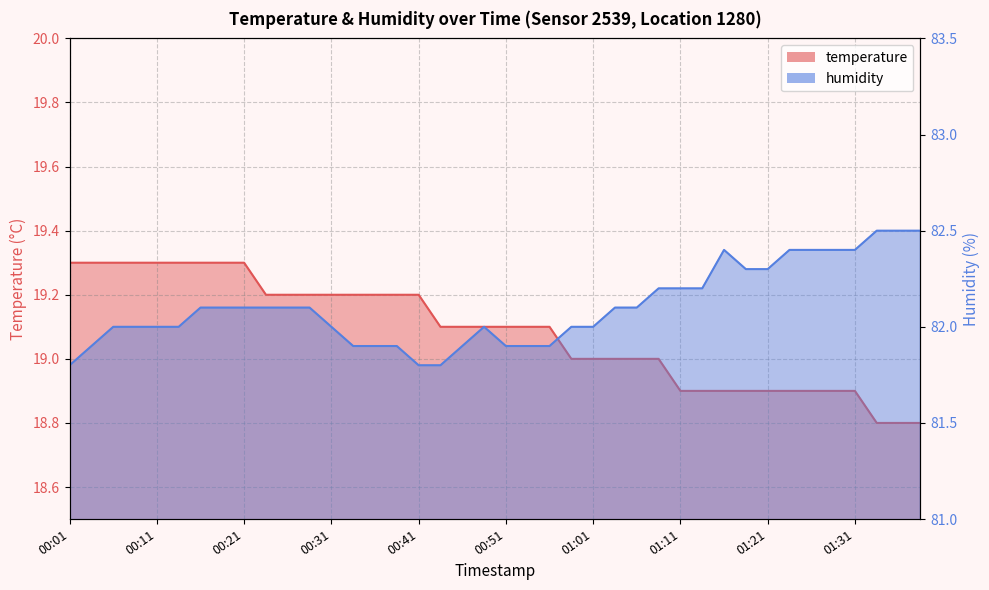

Between 01:36 and 01:01, which is larger?

01:01